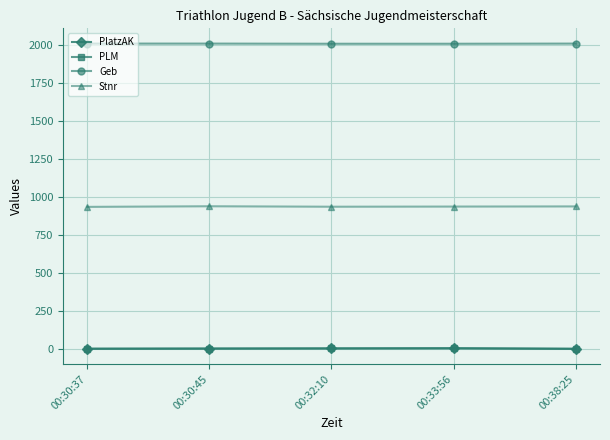

What is the maximum value for Stnr?

939